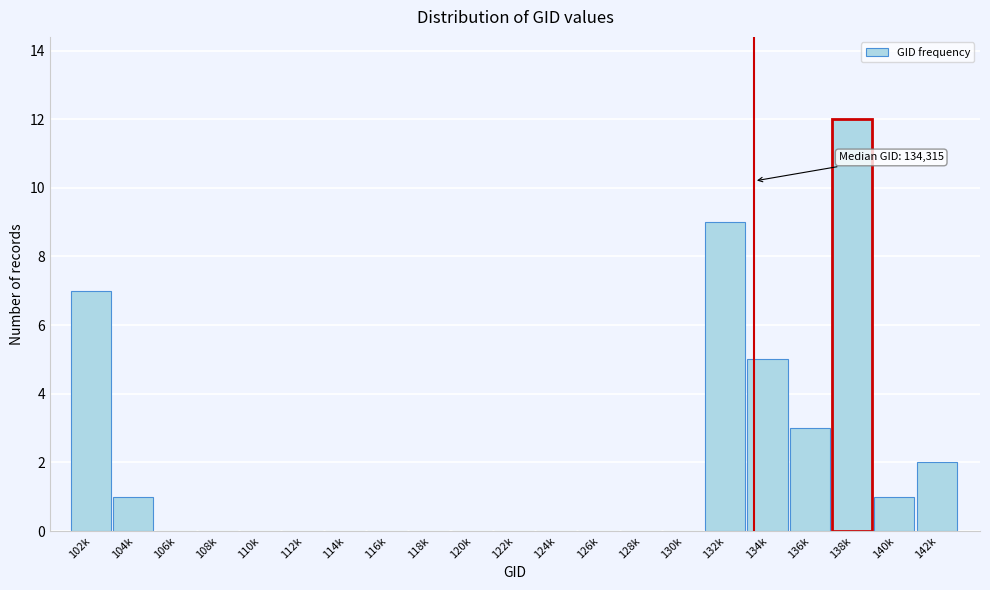

Reading left to right, extract all data points from this chart.

102k=7	104k=1	106k=0	108k=0	110k=0	112k=0	114k=0	116k=0	118k=0	120k=0	122k=0	124k=0	126k=0	128k=0	130k=0	132k=9	134k=5	136k=3	138k=12	140k=1	142k=2